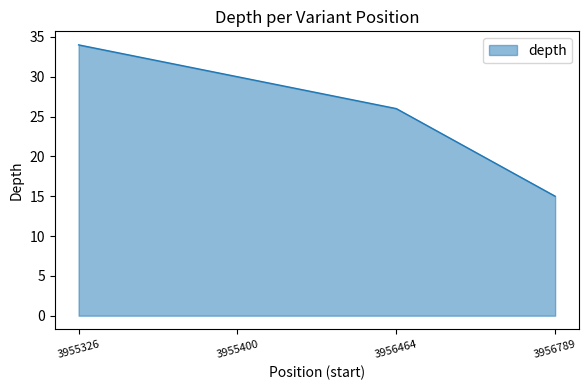

How many values are below 30?

2